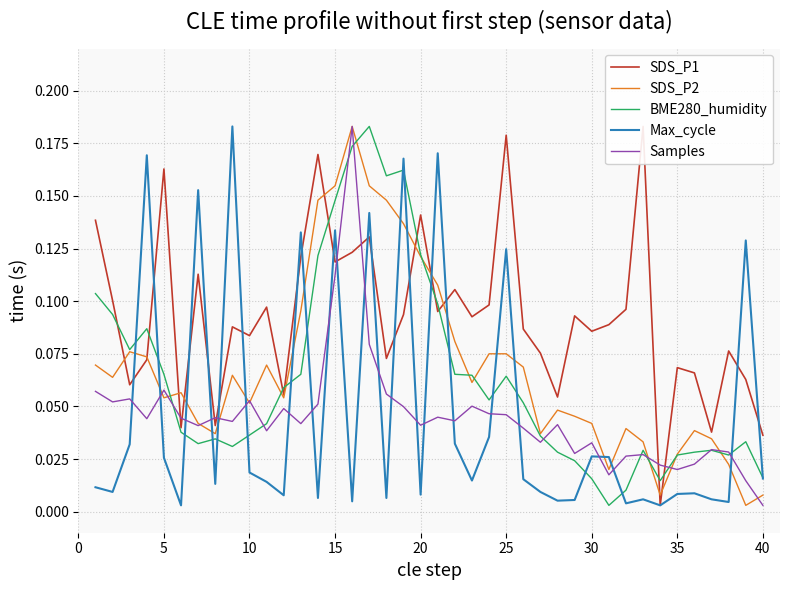

Which series has the largest range (max minus min)?

SDS_P1